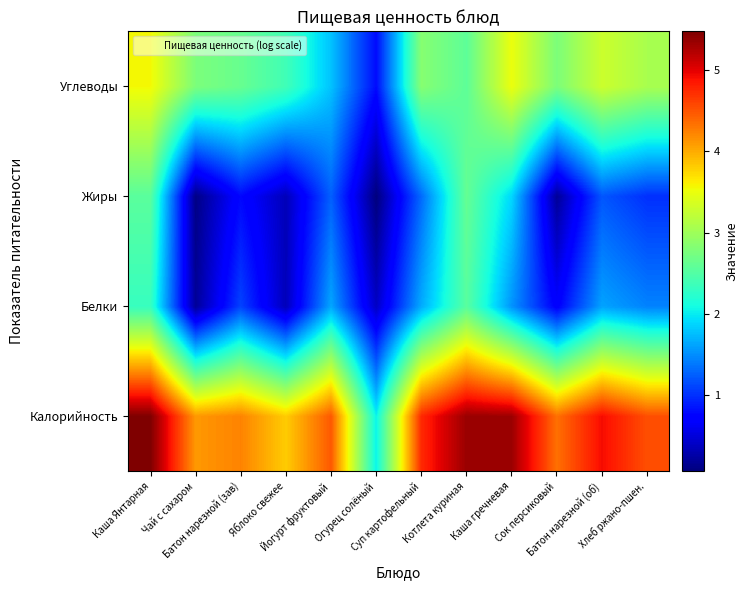

What is the smallest value displayed?

0.1